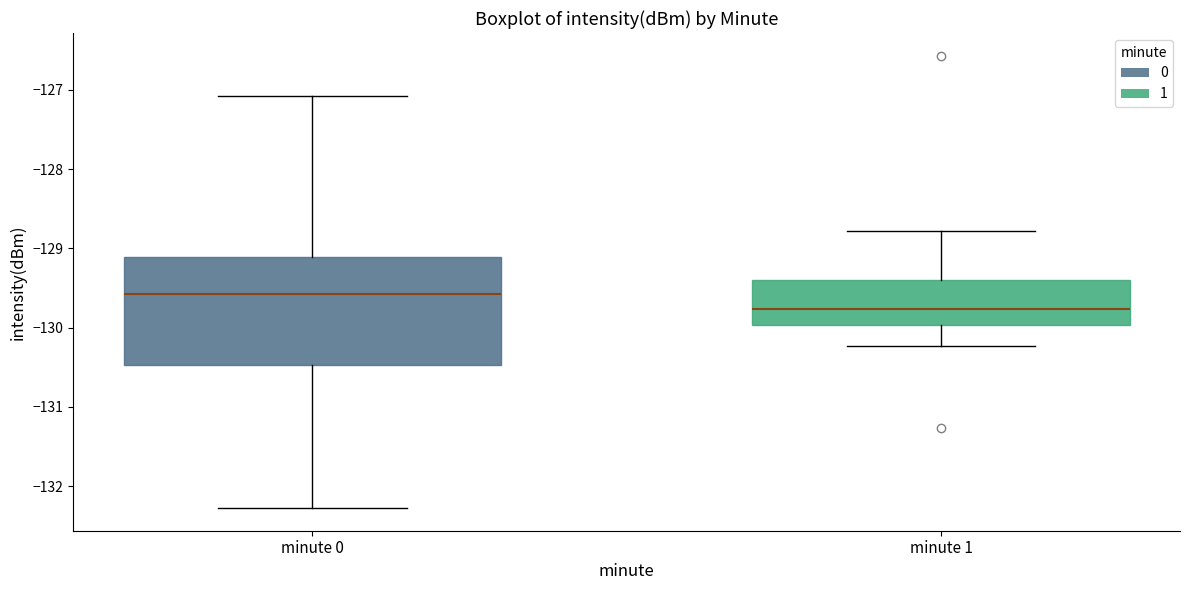

Which box's median line is the lowest?

minute 1